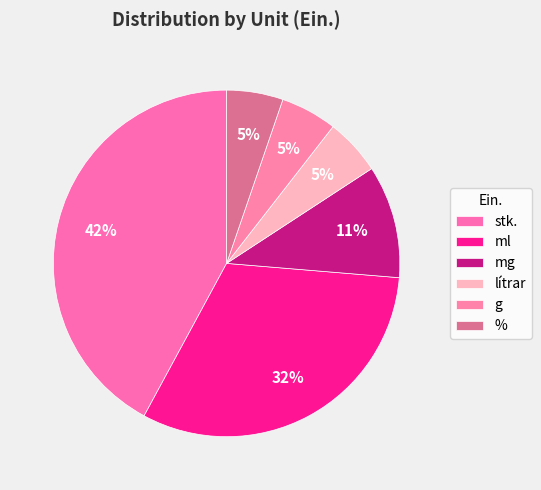

Count the number of slices in the pie.

6